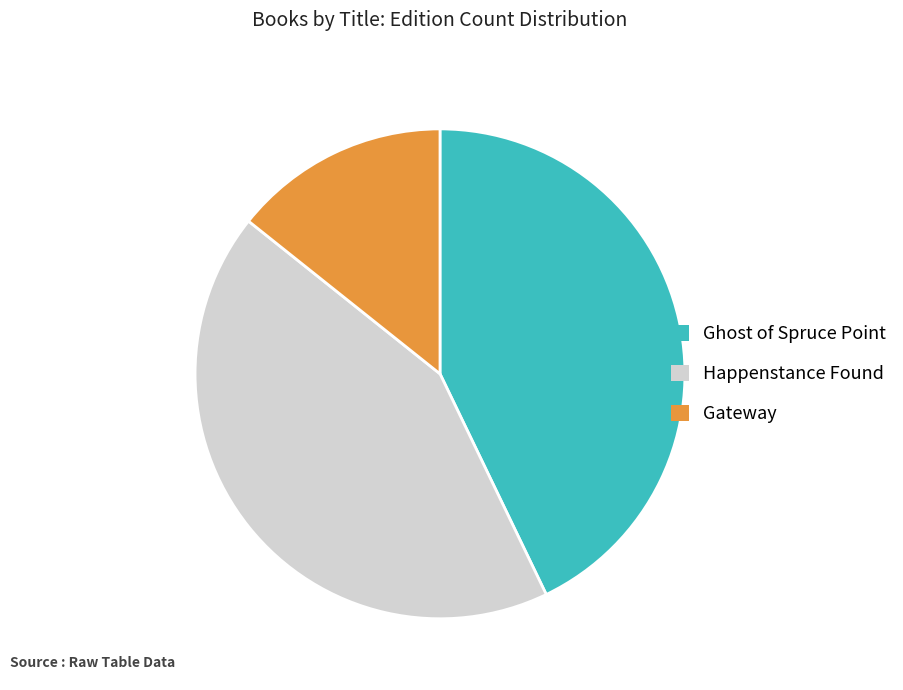

Count the number of slices in the pie.

3